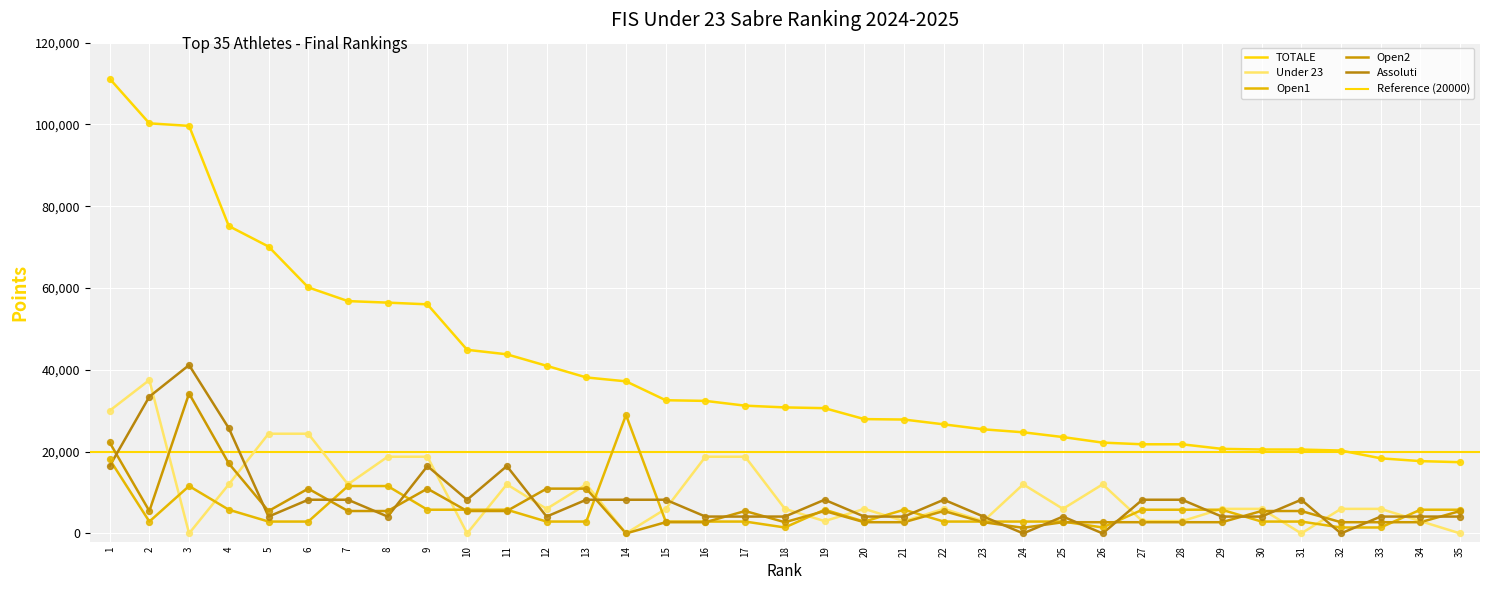

Is the value of TOTALE at 23 greater than the value of Open2 at 15?

Yes